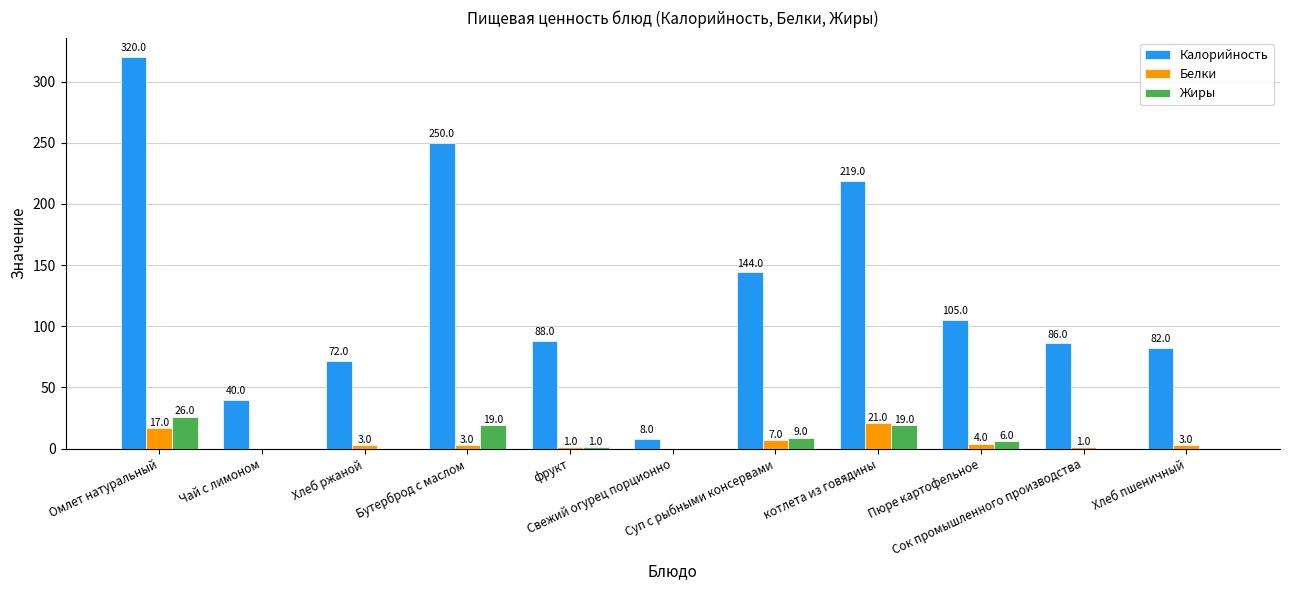

What is the difference between the Белки values at Бутерброд с маслом and Суп с рыбными консервами?

4